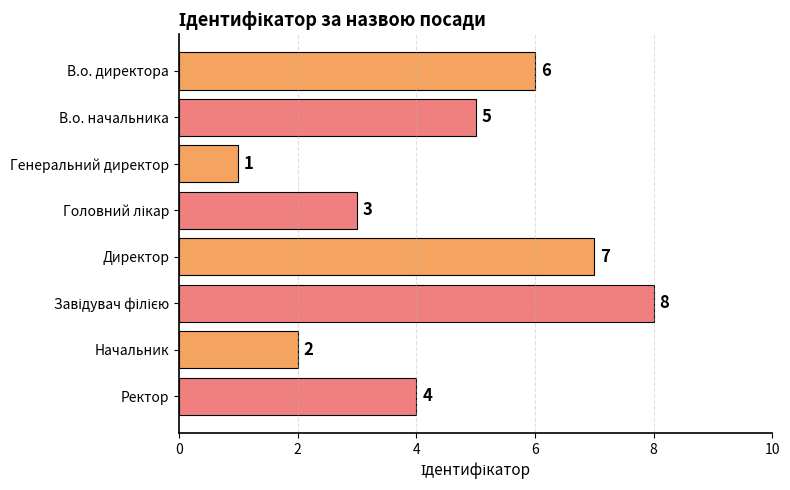

Count the number of categories in the chart.

8